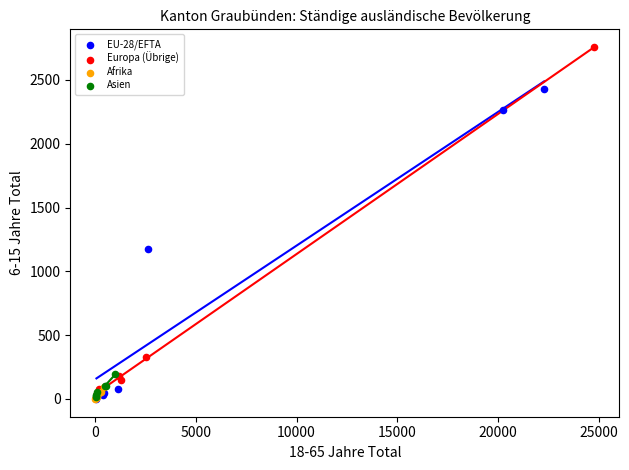

Which series contains the highest Y value?

Europa (Übrige)